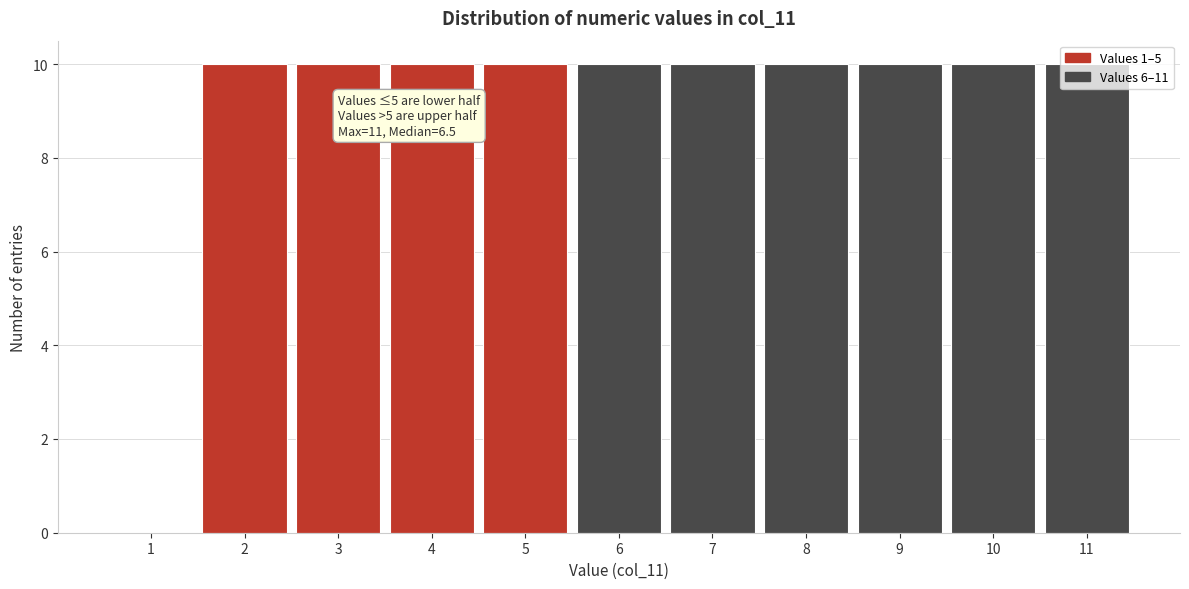

What is the ratio of the value at 2 to the value at 7?

1.0